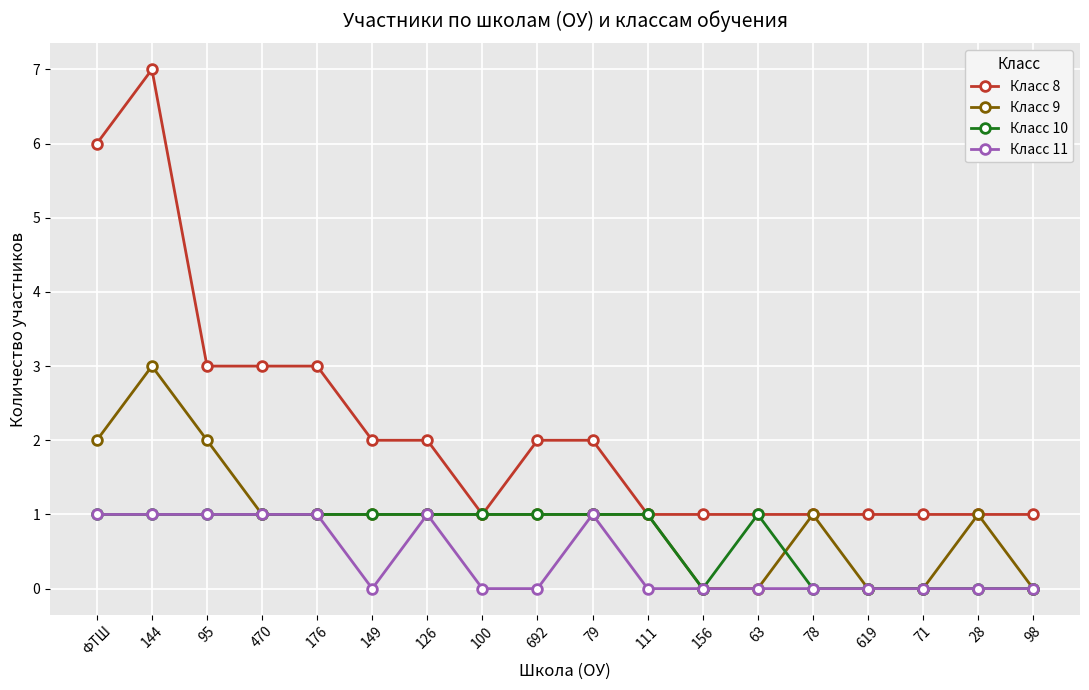

What is the total value across all series at 149?

4